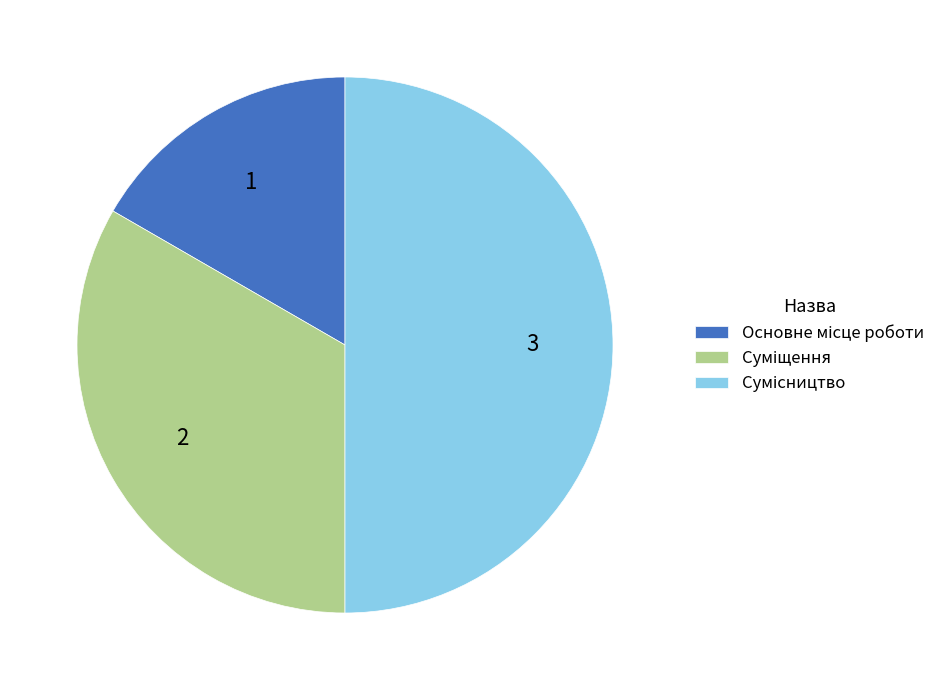

True or false: Сумісництво accounts for 45% of the total.

False